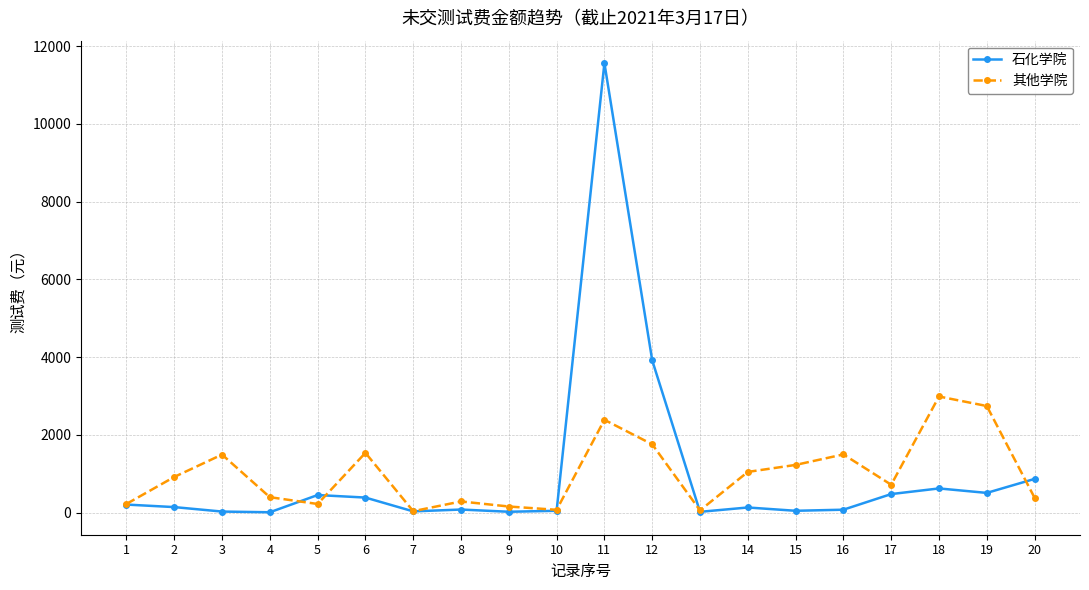

True or false: 其他学院 and 石化学院 intersect in this chart.

True